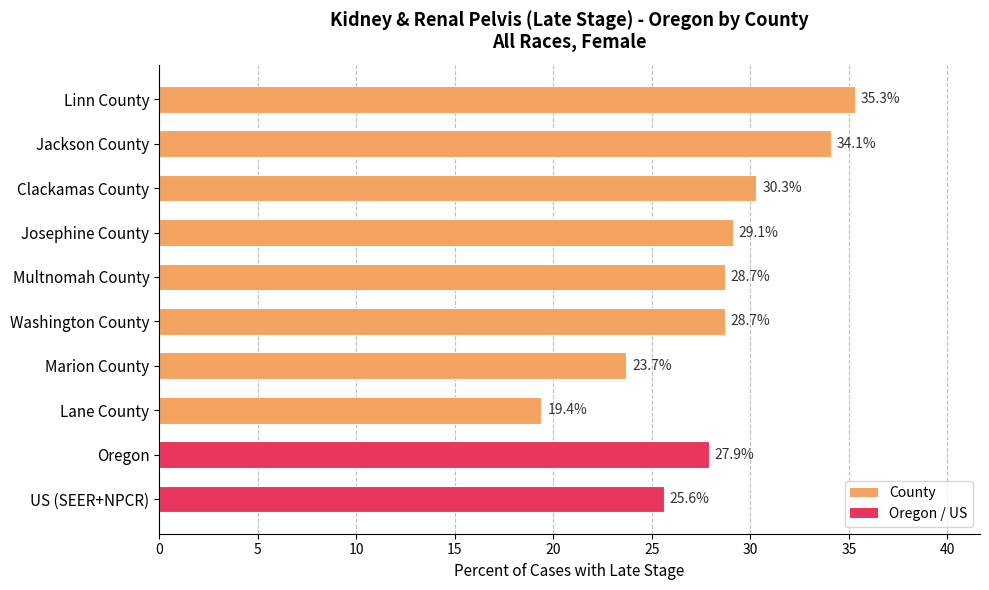

At which category does the chart reach its peak across all series?

Linn County